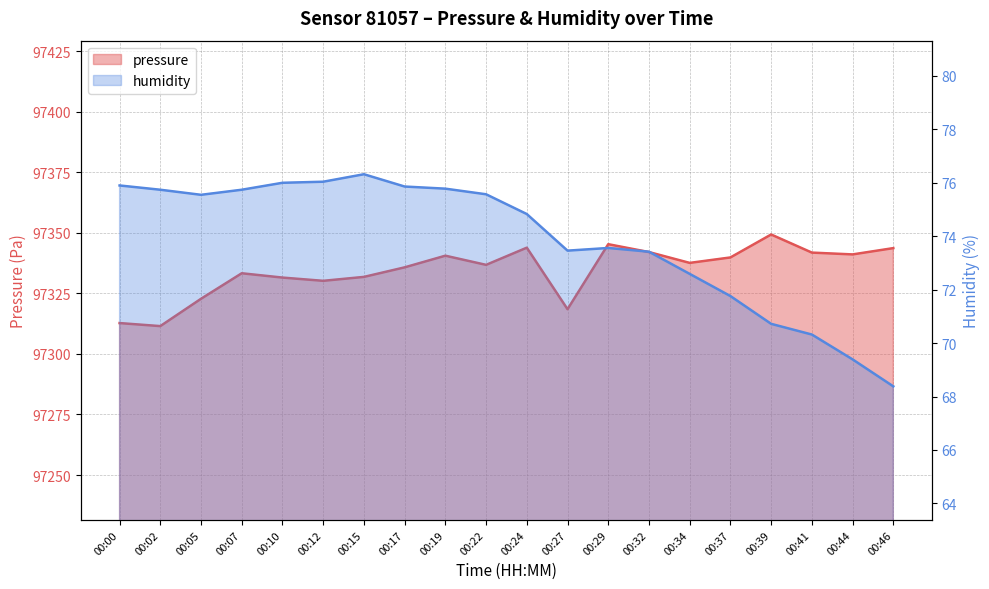

List the labels in order of humidity value, smallest first.

00:46, 00:44, 00:41, 00:39, 00:37, 00:34, 00:32, 00:27, 00:29, 00:24, 00:05, 00:22, 00:02, 00:07, 00:19, 00:17, 00:00, 00:10, 00:12, 00:15